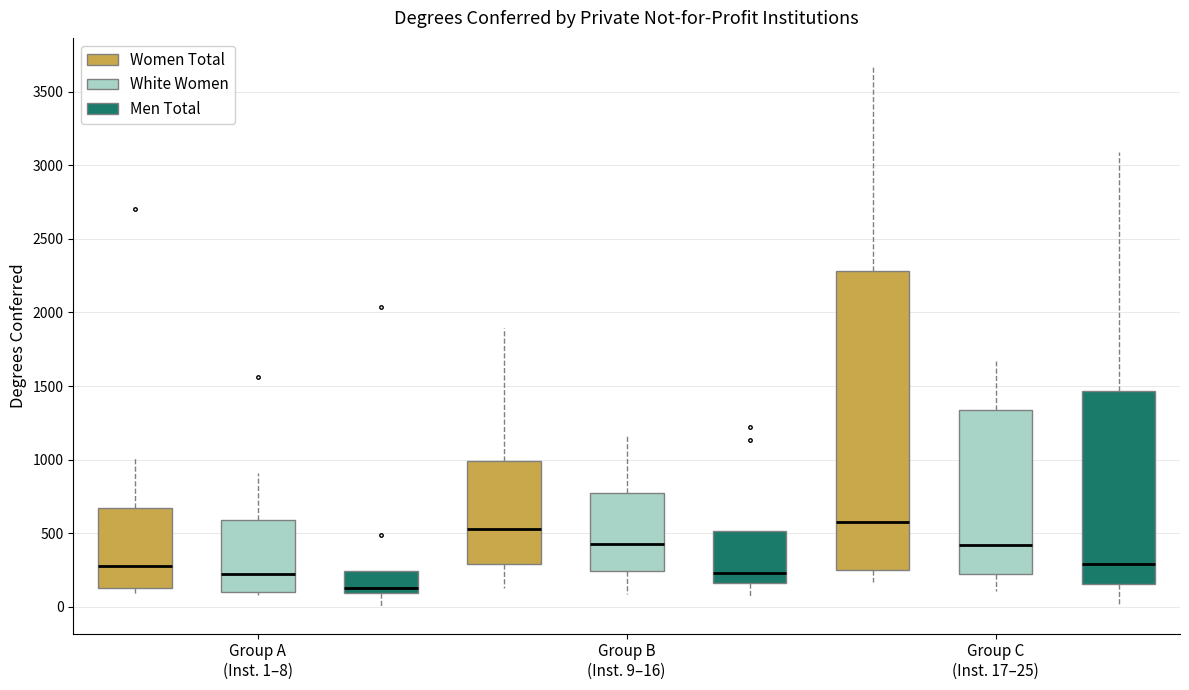

Reading left to right, transcribe this box plot: for each box, give where its median line is, the range the box spans, and where its two whiskers end, as read against the y-axis. The values are not printed on the chart, so give them approximately, as read against the axis.

Group A (Inst. 1–8) (Women Total): median 300, box 150 to 650, whiskers 100 to 1000
Group A (Inst. 1–8) (White Women): median 200, box 100 to 600, whiskers 100 (just below the box's lower edge) to 900
Group A (Inst. 1–8) (Men Total): median 100 (just above the box's lower edge), box 100 to 250, whiskers 0 to 250
Group B (Inst. 9–16) (Women Total): median 550, box 300 to 1000, whiskers 150 to 1900
Group B (Inst. 9–16) (White Women): median 450, box 250 to 750, whiskers 100 to 1150
Group B (Inst. 9–16) (Men Total): median 250, box 150 to 500, whiskers 50 to 500
Group C (Inst. 17–25) (Women Total): median 550, box 250 to 2300, whiskers 150 to 3700
Group C (Inst. 17–25) (White Women): median 400, box 200 to 1350, whiskers 100 to 1650
Group C (Inst. 17–25) (Men Total): median 300, box 150 to 1450, whiskers 0 to 3100